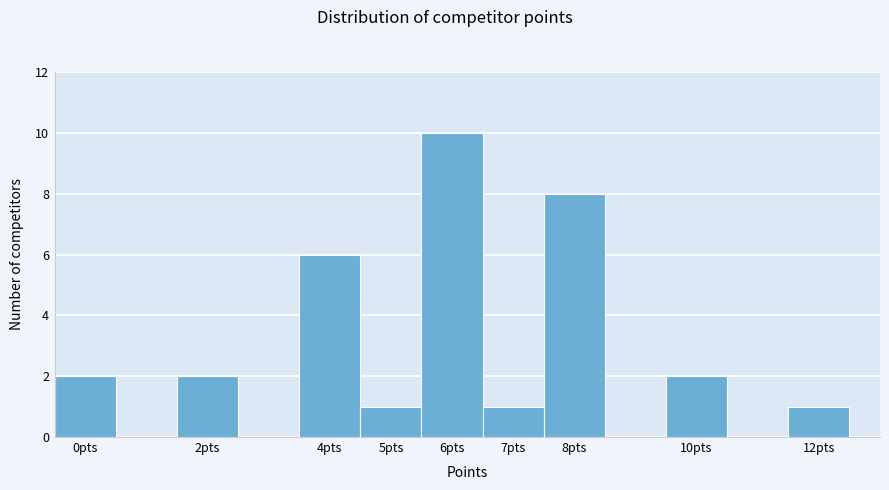

Which range on the x-axis has the tallest bar?

5.5 to 6.5